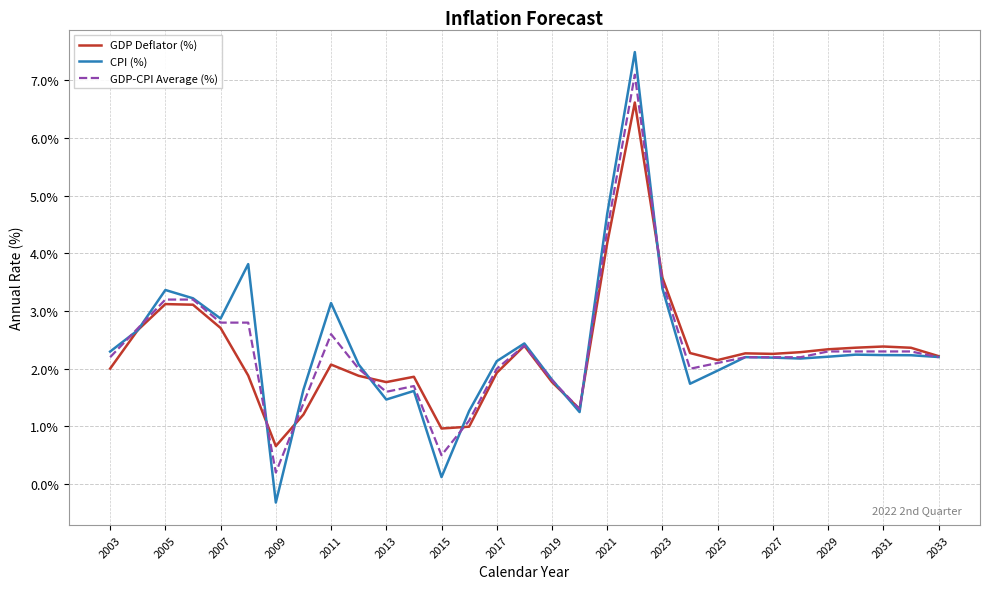

What is the highest value of the CPI (%) series?

7.5